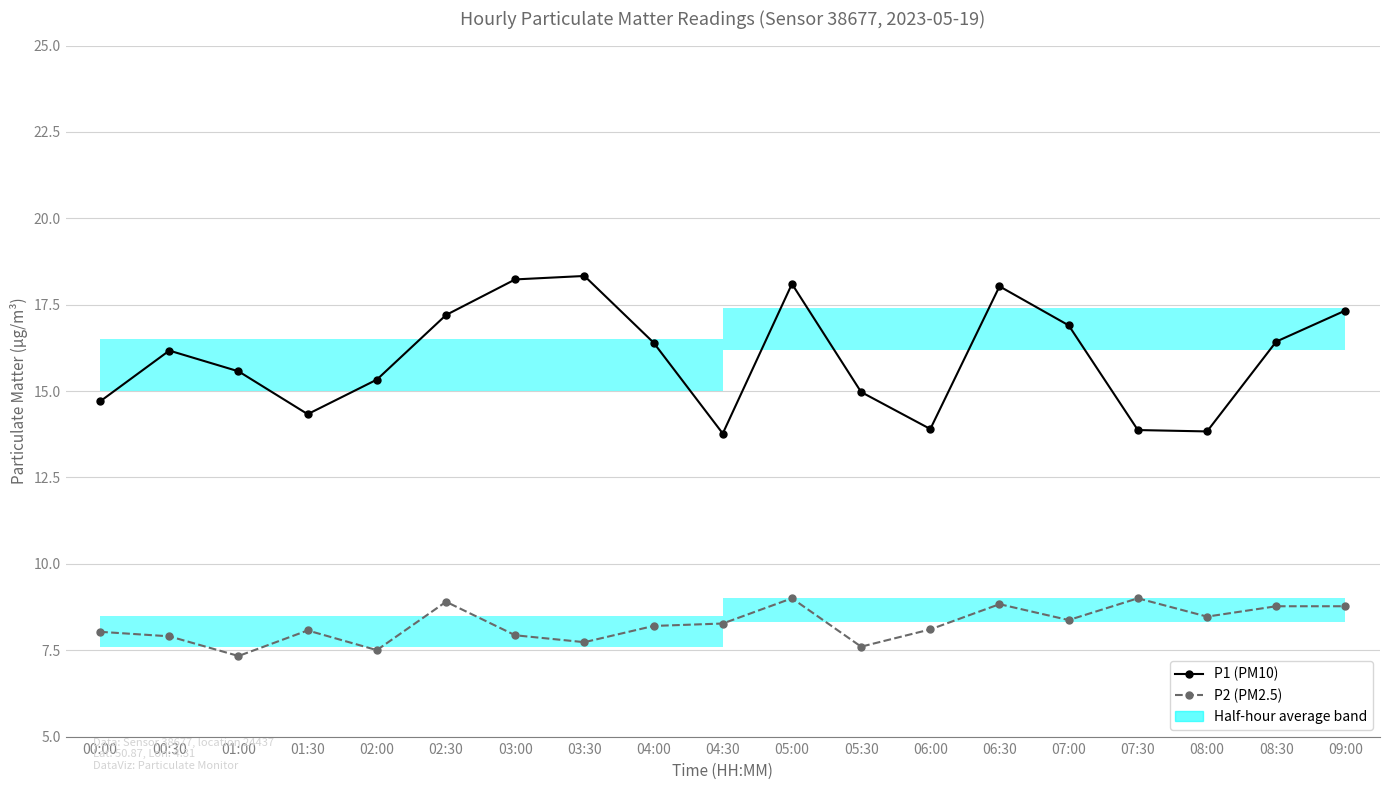

Reading right to left, transcribe all the data shown in this chart.

P1 (PM10): 17.3	16.4	13.8	13.9	16.9	18.0	13.9	15.0	18.1	13.8	16.4	18.3	18.2	17.2	15.3	14.3	15.6	16.2	14.7
P2 (PM2.5): 8.8	8.8	8.5	9.0	8.4	8.8	8.1	7.6	9.0	8.3	8.2	7.7	7.9	8.9	7.5	8.1	7.3	7.9	8.0